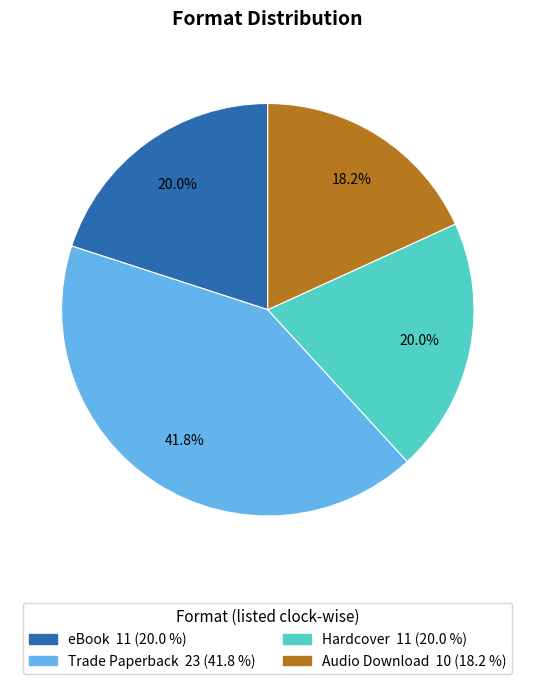

Is it true that Hardcover is 20% of the pie?

True